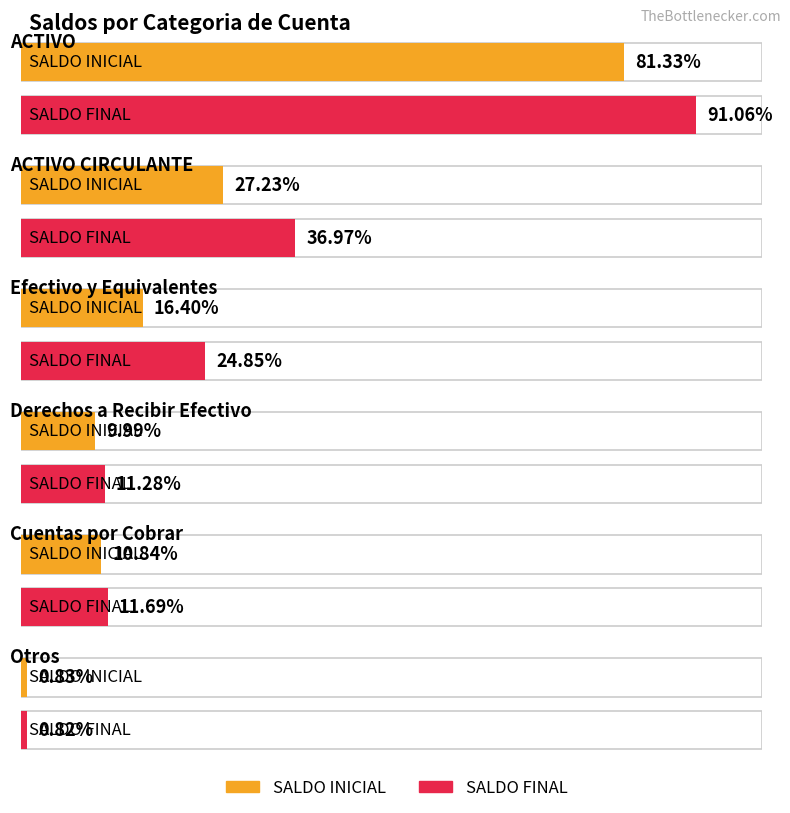

Is the value of SALDO FINAL at ACTIVO CIRCULANTE greater than the value of SALDO INICIAL at ACTIVO CIRCULANTE?

Yes